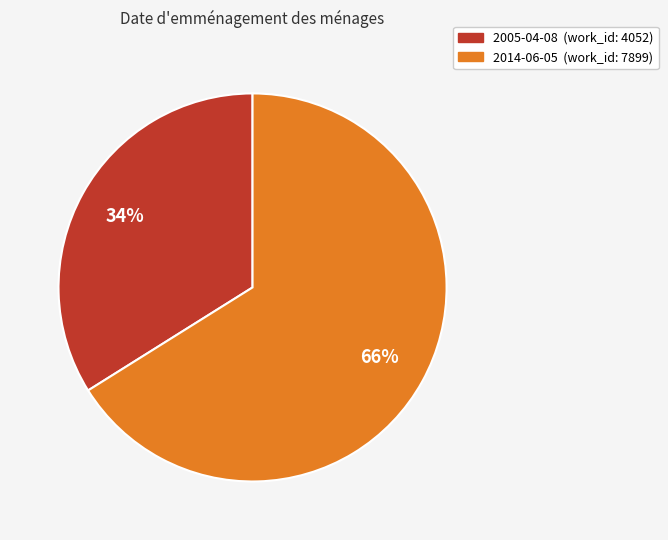

Which slice is the smallest?

2005-04-08